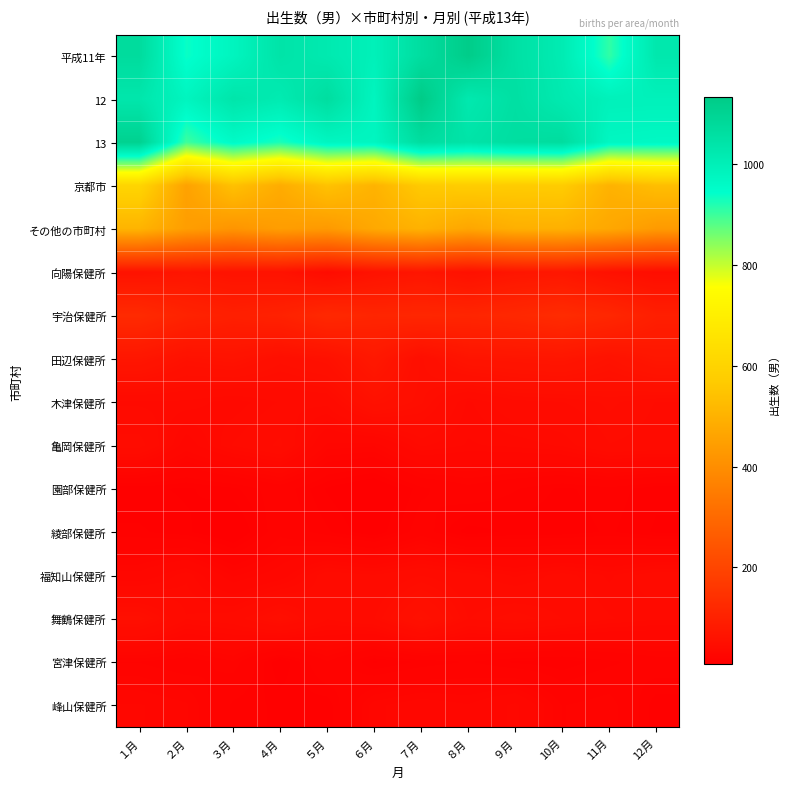

Reading left to right, what are all the values shown in this chart?

平成11年: １月=1071	２月=937	３月=979	４月=1042	５月=1020	６月=994	７月=1064	８月=1126	９月=1052	10月=1012	11月=909	12月=1027
12: １月=1031	２月=979	３月=1035	４月=1015	５月=1064	６月=979	７月=1132	８月=1023	９月=1056	10月=1019	11月=992	12月=991
13: １月=1108	２月=899	３月=959	４月=926	５月=975	６月=975	７月=1065	８月=1042	９月=1062	10月=1067	11月=971	12月=967
京都市: １月=604	２月=455	３月=540	４月=483	５月=543	６月=502	７月=566	８月=575	９月=570	10月=572	11月=500	12月=532
その他の市町村: １月=504	２月=444	３月=419	４月=443	５月=432	６月=473	７月=499	８月=467	９月=492	10月=495	11月=471	12月=435
向陽保健所: １月=61	２月=68	３月=61	４月=60	５月=42	６月=60	７月=68	８月=56	９月=68	10月=72	11月=56	12月=46
宇治保健所: １月=126	２月=105	３月=96	４月=102	５月=121	６月=112	７月=115	８月=112	９月=119	10月=129	11月=117	12月=94
田辺保健所: １月=70	２月=57	３月=61	４月=51	５月=56	６月=76	７月=49	８月=65	９月=67	10月=69	11月=60	12月=71
木津保健所: １月=38	２月=38	３月=35	４月=39	５月=40	６月=56	７月=48	８月=36	９月=42	10月=43	11月=46	12月=43
亀岡保健所: １月=45	２月=30	３月=39	４月=44	５月=27	６月=26	７月=37	８月=34	９月=35	10月=37	11月=43	12月=42
園部保健所: １月=13	２月=12	３月=14	４月=19	５月=12	６月=8	７月=16	８月=20	９月=17	10月=14	11月=16	12月=13
綾部保健所: １月=15	２月=13	３月=8	４月=20	５月=15	６月=10	７月=19	８月=11	９月=13	10月=13	11月=15	12月=12
福知山保健所: １月=29	２月=36	３月=25	４月=30	５月=41	６月=39	７月=43	８月=40	９月=36	10月=40	11月=36	12月=41
舞鶴保健所: １月=51	２月=39	３月=41	４月=50	５月=39	６月=43	７月=57	８月=43	９月=47	10月=43	11月=39	12月=37
宮津保健所: １月=21	２月=19	３月=23	４月=10	５月=21	６月=12	７月=15	８月=17	９月=14	10月=13	11月=16	12月=19
峰山保健所: １月=28	２月=26	３月=16	４月=14	５月=13	６月=27	７月=30	８月=28	９月=33	10月=21	11月=23	12月=13